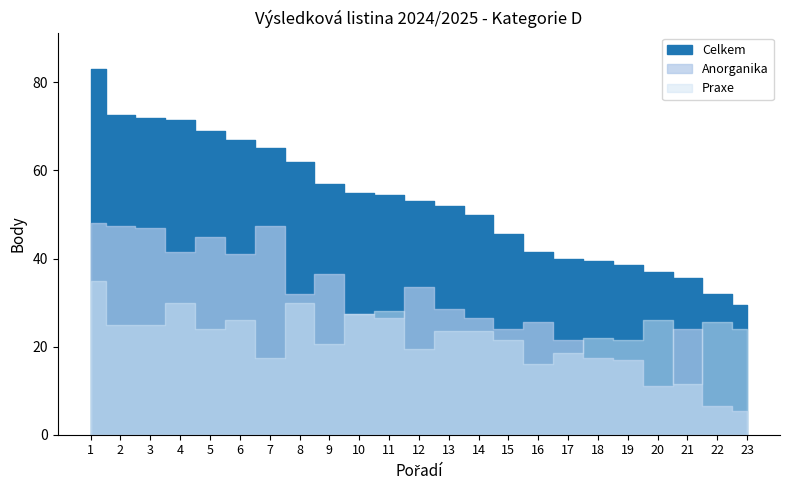

Is the value of Anorganika at 20 greater than the value of Praxe at 7?

No